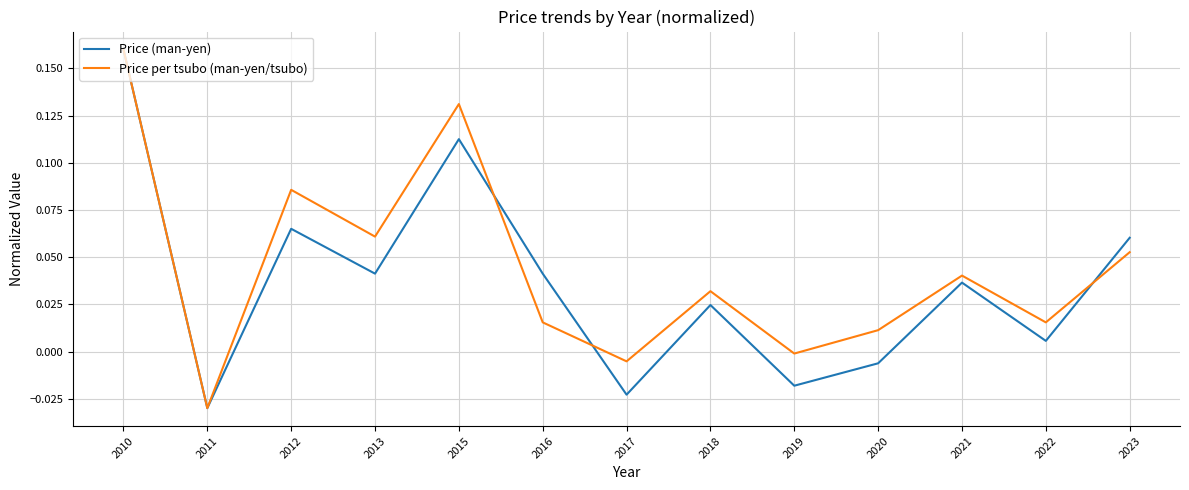

Is this an area chart (filled region under the line)?

No